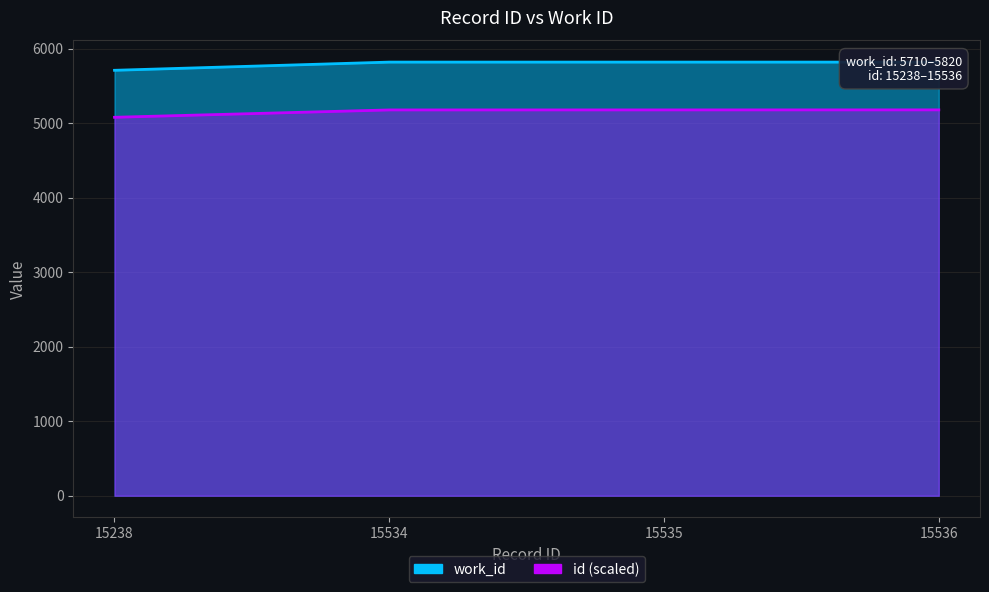

What are all the series names shown in the legend?

work_id, id